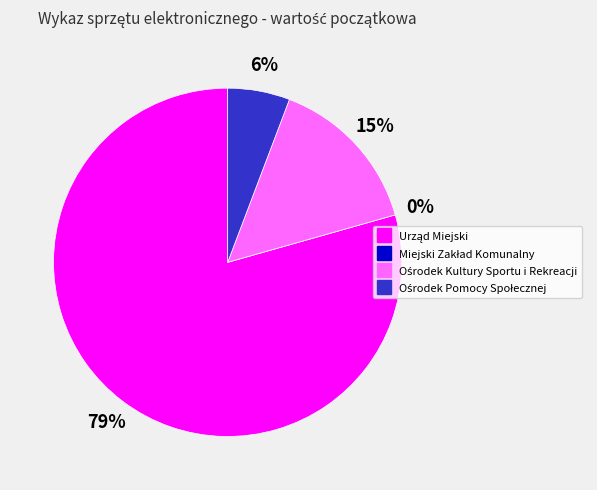

Which has a higher value, Ośrodek Pomocy Społecznej or Ośrodek Kultury Sportu i Rekreacji?

Ośrodek Kultury Sportu i Rekreacji